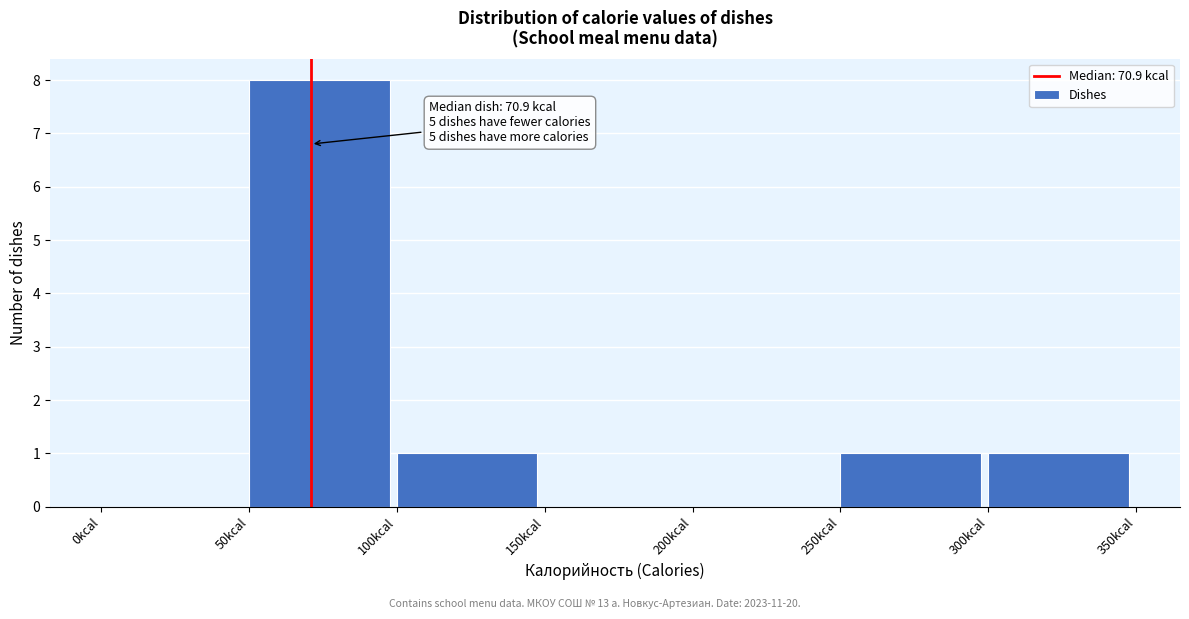

Which range on the x-axis has the tallest bar?

50 to 100